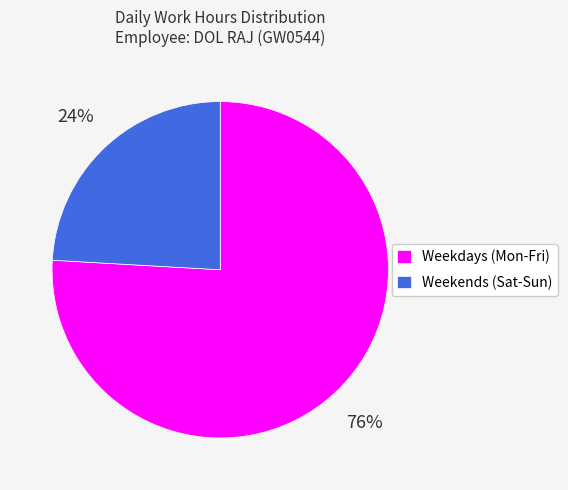

The Weekdays (Mon-Fri) slice represents 76% of the pie. True or false?

True